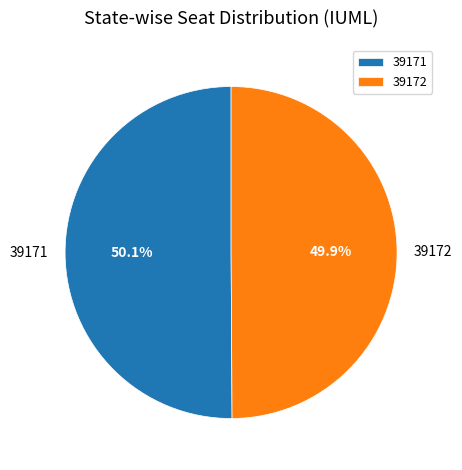

What is the total percentage of 39171 and 39172?

100.0%